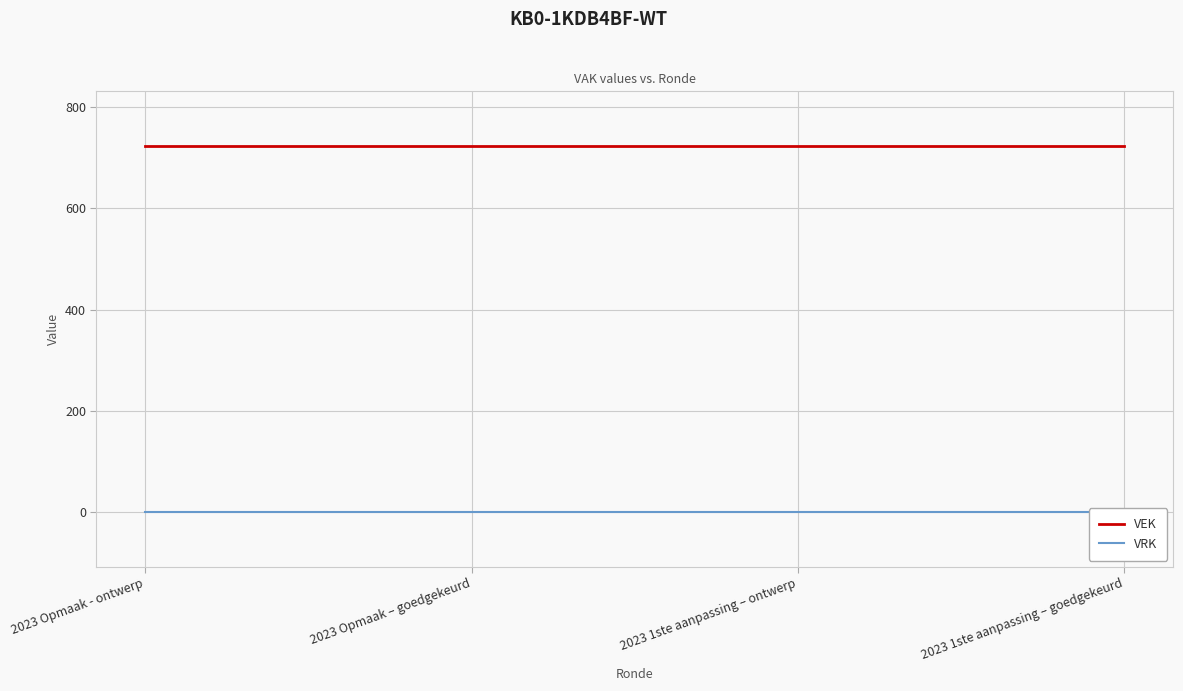

Rank the categories by VRK value from highest to lowest.

2023 Opmaak - ontwerp, 2023 Opmaak – goedgekeurd, 2023 1ste aanpassing – ontwerp, 2023 1ste aanpassing – goedgekeurd